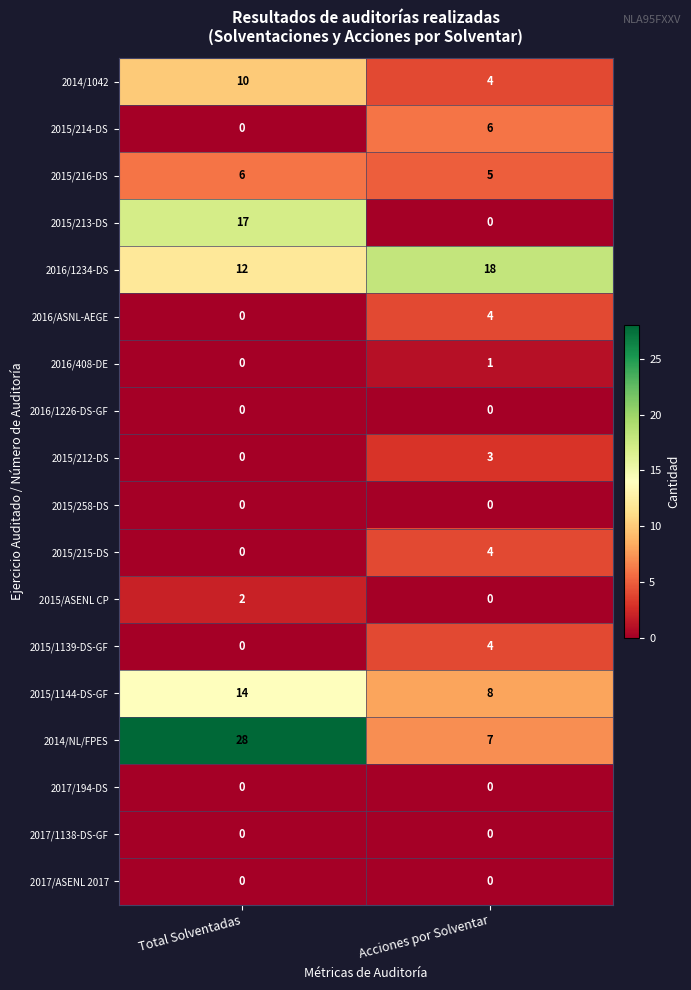

What is the total value across all series at Acciones por Solventar?

64